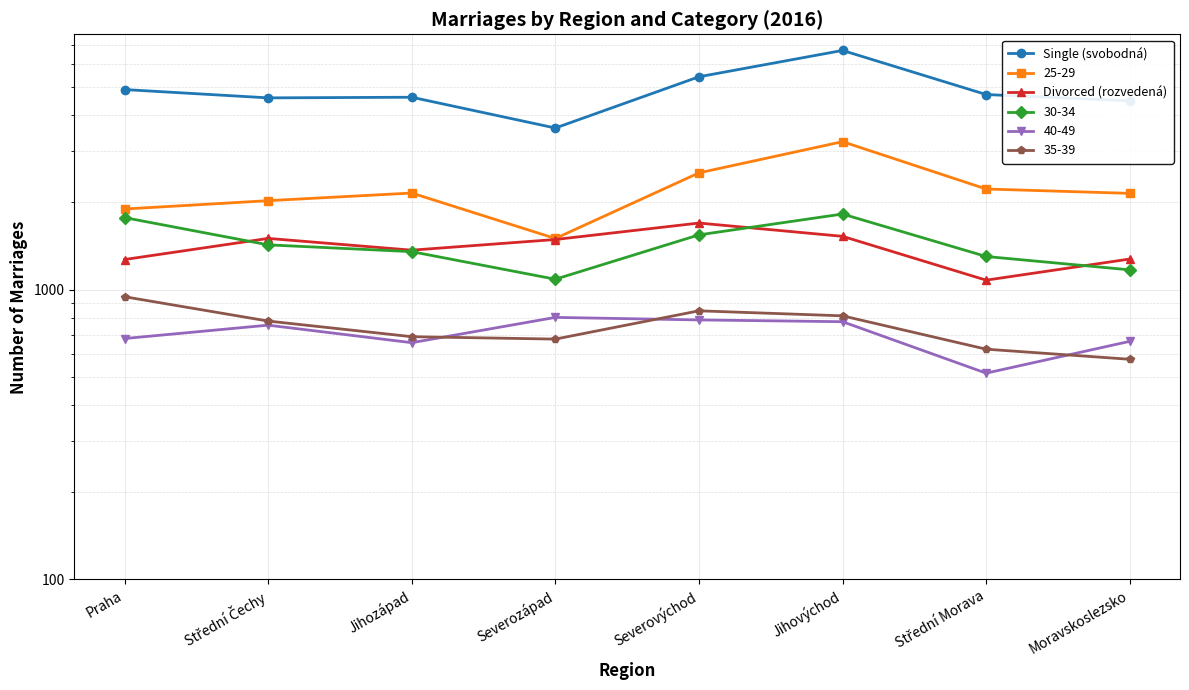

Which series has the widest spread of values?

Single (svobodná)